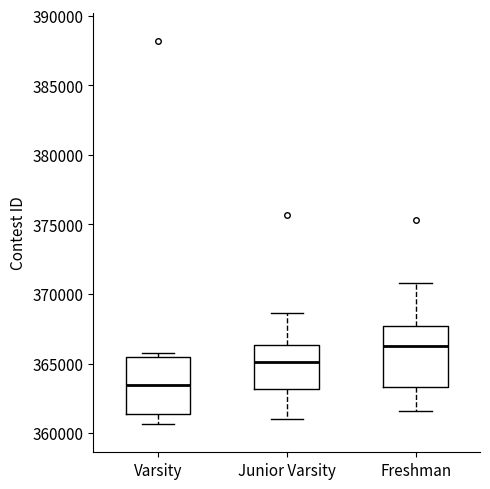

Which box's median line is the highest?

Freshman